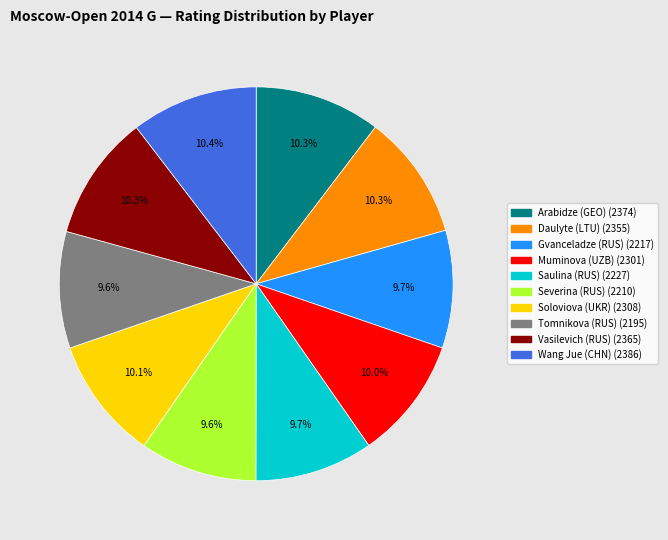

Does any single category account for the majority?

No